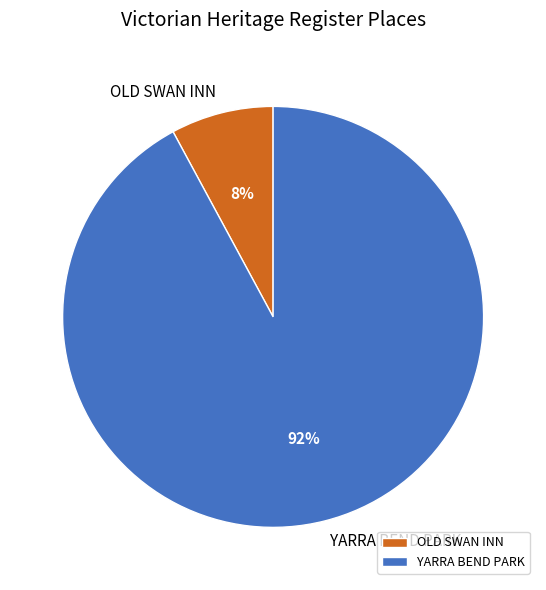

Combined, do OLD SWAN INN and YARRA BEND PARK account for over 50%?

Yes